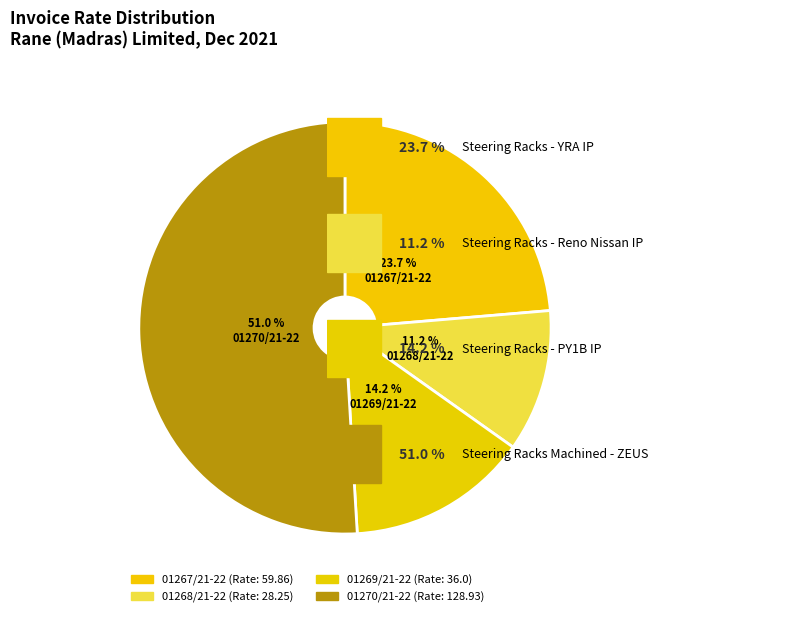

What percentage do 01270/21-22 and 01267/21-22 together represent?

74.6%